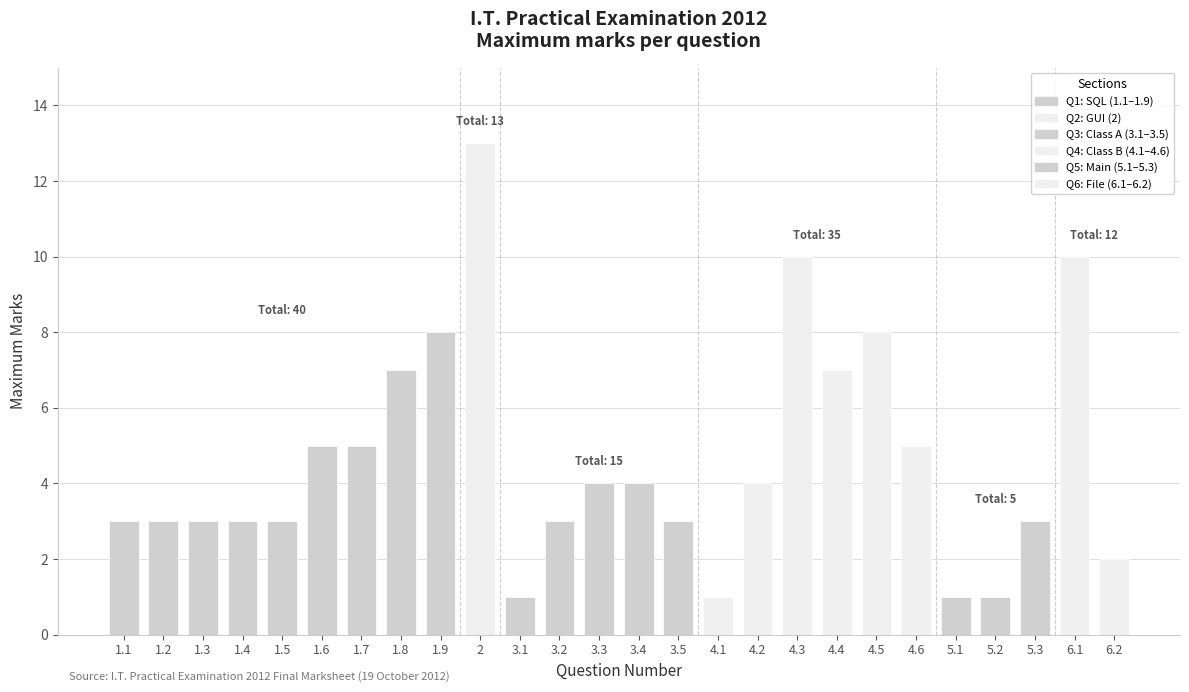

What is the minimum value shown in the chart?

1